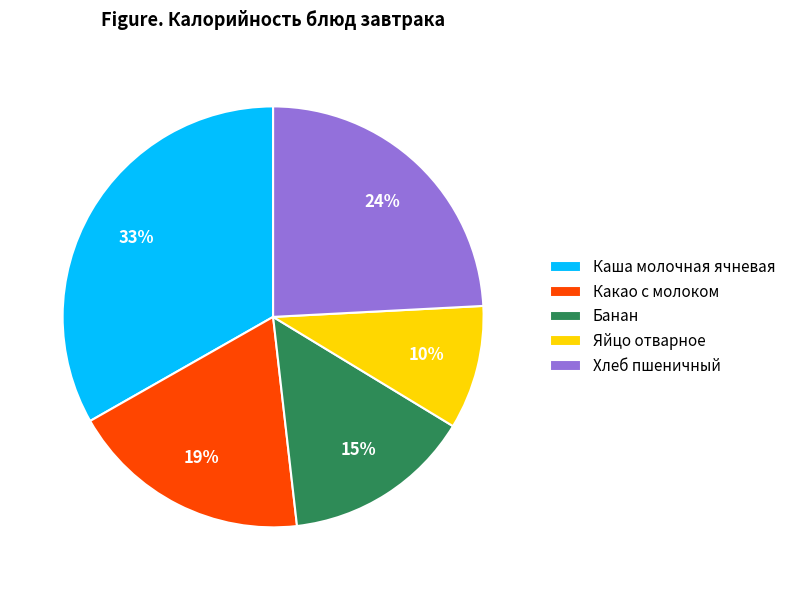

How many segments does this pie chart have?

5